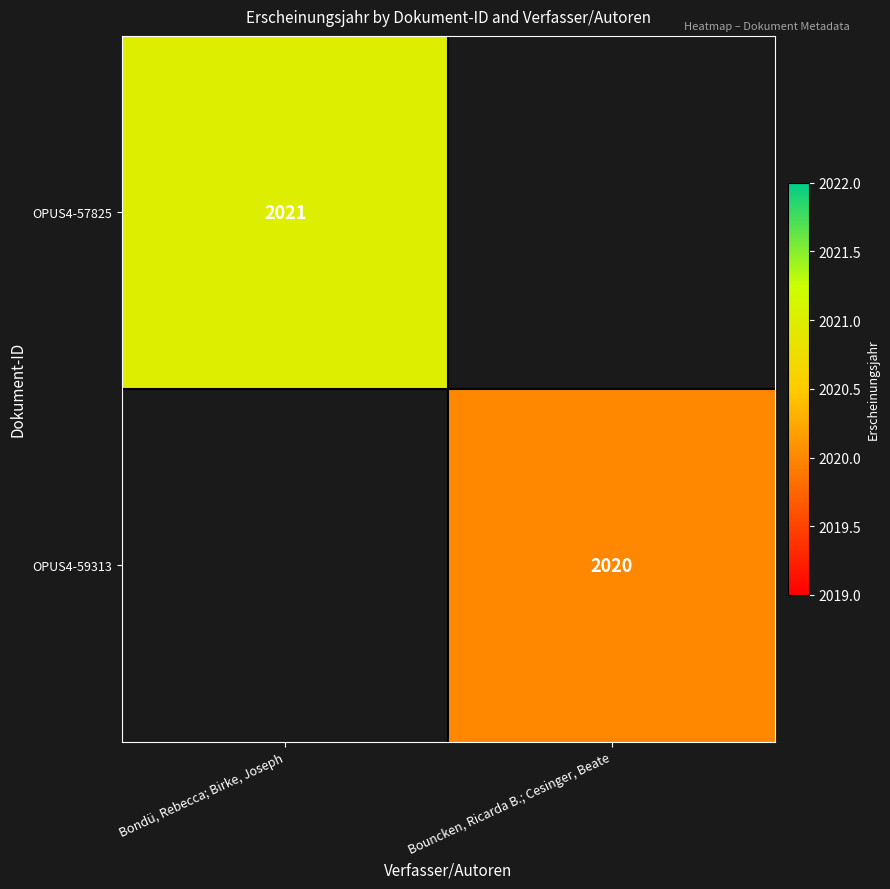

Between Bouncken, Ricarda B.; Cesinger, Beate and Bondü, Rebecca; Birke, Joseph, which is larger?

Bondü, Rebecca; Birke, Joseph